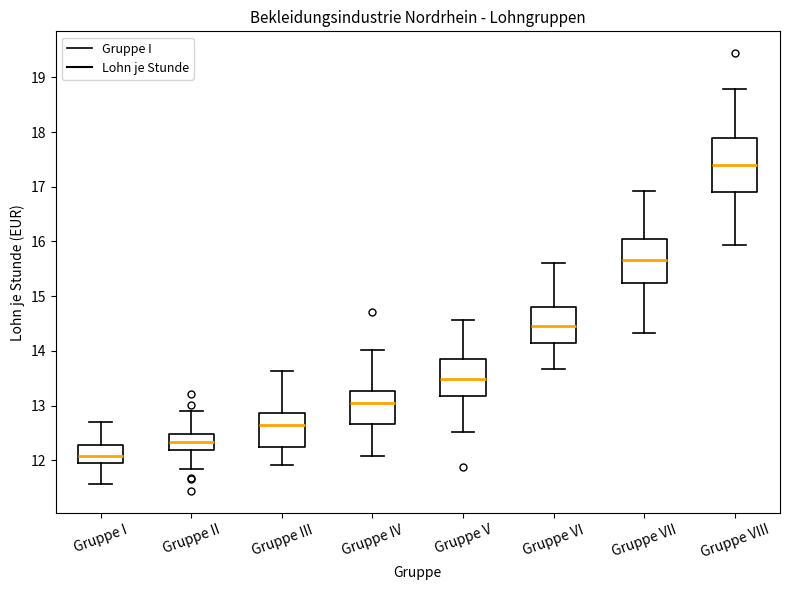

Reading left to right, read every box against the y-axis: the position of its median line, the range the box covers, and the ends of its whiskers. The values are not printed on the chart, so give them approximately, as read against the axis.

Gruppe I: median 12.1, box 11.9 to 12.3, whiskers 11.6 to 12.7
Gruppe II: median 12.3, box 12.2 to 12.5, whiskers 11.8 to 12.9
Gruppe III: median 12.6, box 12.2 to 12.9, whiskers 11.9 to 13.6
Gruppe IV: median 13.1, box 12.7 to 13.3, whiskers 12.1 to 14.0
Gruppe V: median 13.5, box 13.2 to 13.8, whiskers 12.5 to 14.6
Gruppe VI: median 14.5, box 14.2 to 14.8, whiskers 13.7 to 15.6
Gruppe VII: median 15.7, box 15.2 to 16.1, whiskers 14.3 to 16.9
Gruppe VIII: median 17.4, box 16.9 to 17.9, whiskers 15.9 to 18.8